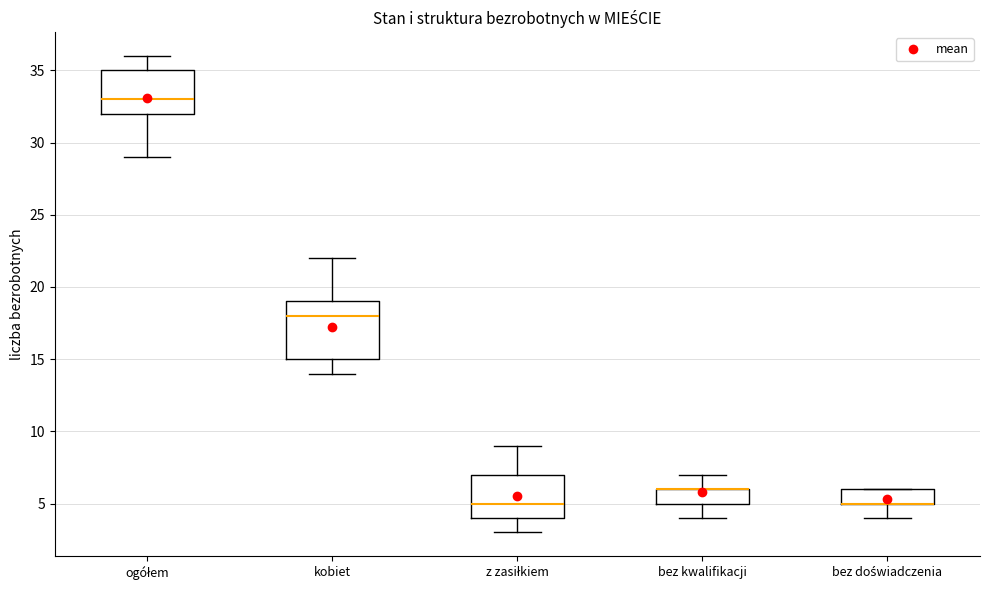

Which box is the tallest, from its lower edge to its upper edge?

kobiet